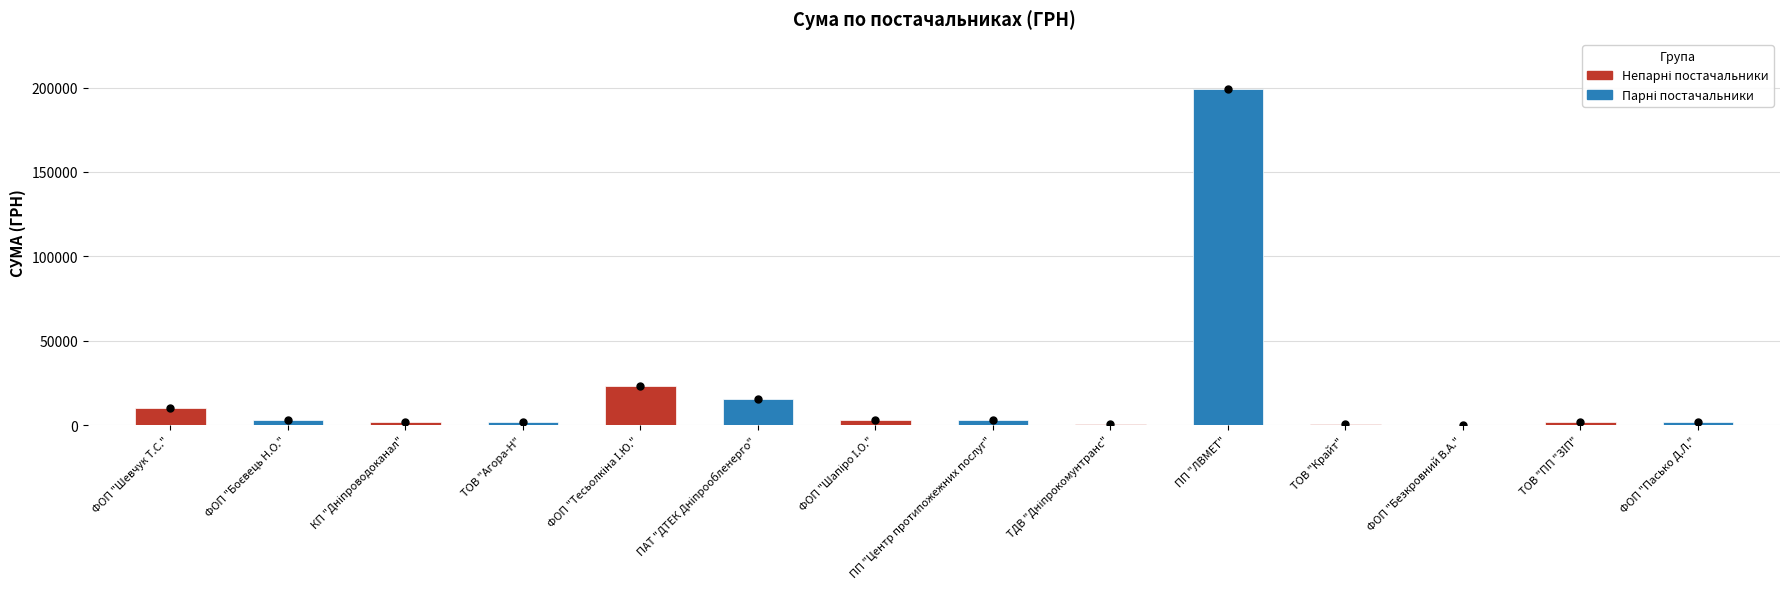

Are the bars horizontal?

No